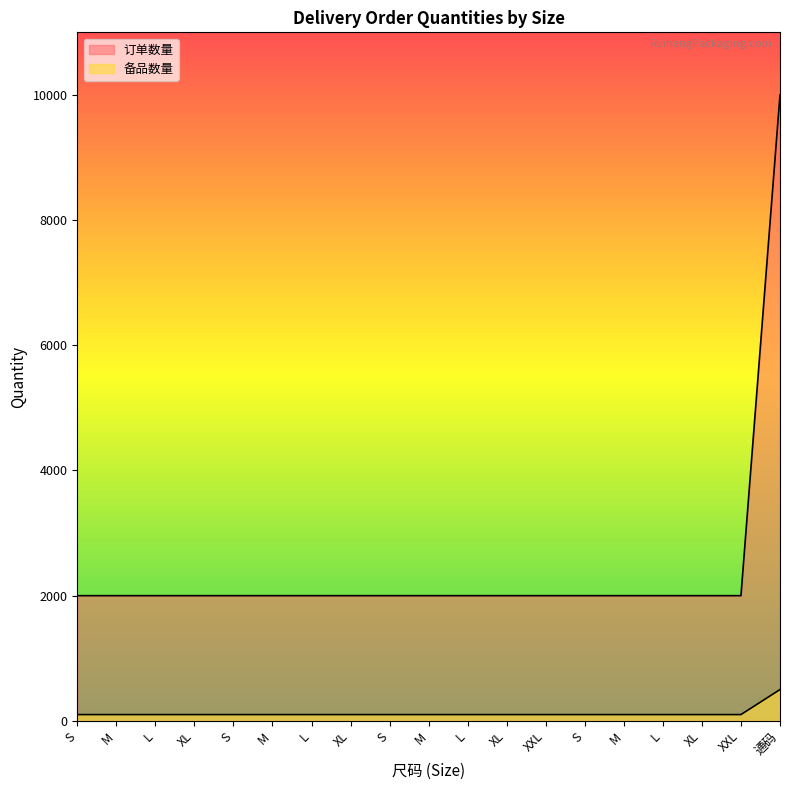

What is the total value across all series at S?

2100